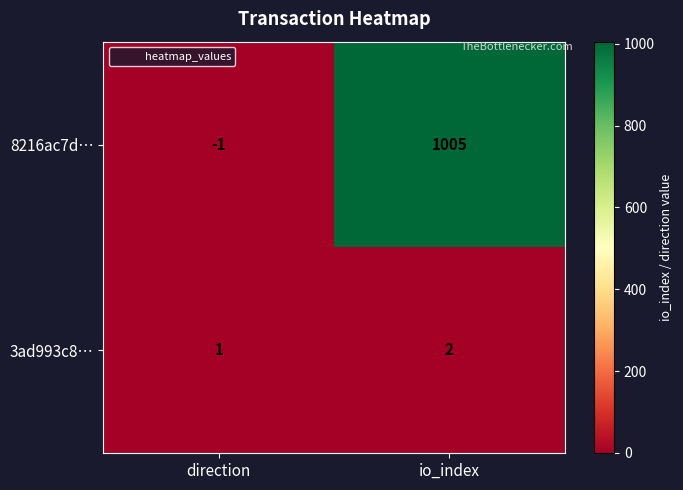

What is the difference between the highest and lowest values at direction?

2